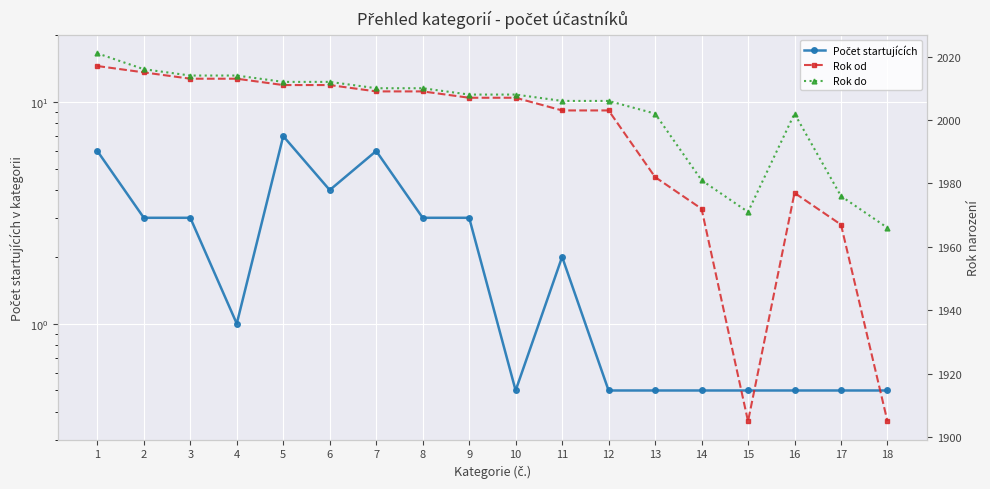

Reading left to right, extract all data points from this chart.

Počet startujících: 6.0	3.0	3.0	1.0	7.0	4.0	6.0	3.0	3.0	0.5	2.0	0.5	0.5	0.5	0.5	0.5	0.5	0.5
Rok od: 2017.0	2015.0	2013.0	2013.0	2011.0	2011.0	2009.0	2009.0	2007.0	2007.0	2003.0	2003.0	1982.0	1972.0	1905.0	1977.0	1967.0	1905.0
Rok do: 2021.0	2016.0	2014.0	2014.0	2012.0	2012.0	2010.0	2010.0	2008.0	2008.0	2006.0	2006.0	2002.0	1981.0	1971.0	2002.0	1976.0	1966.0